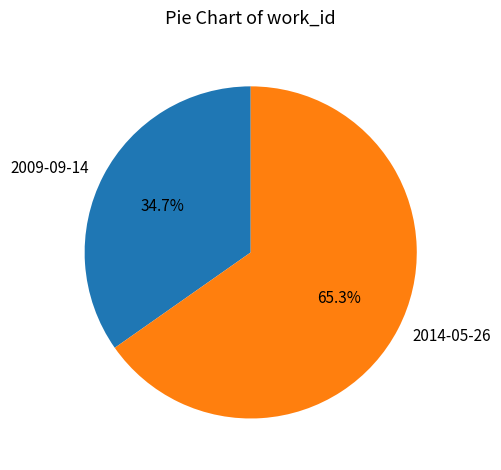

How many slices are in this pie chart?

2